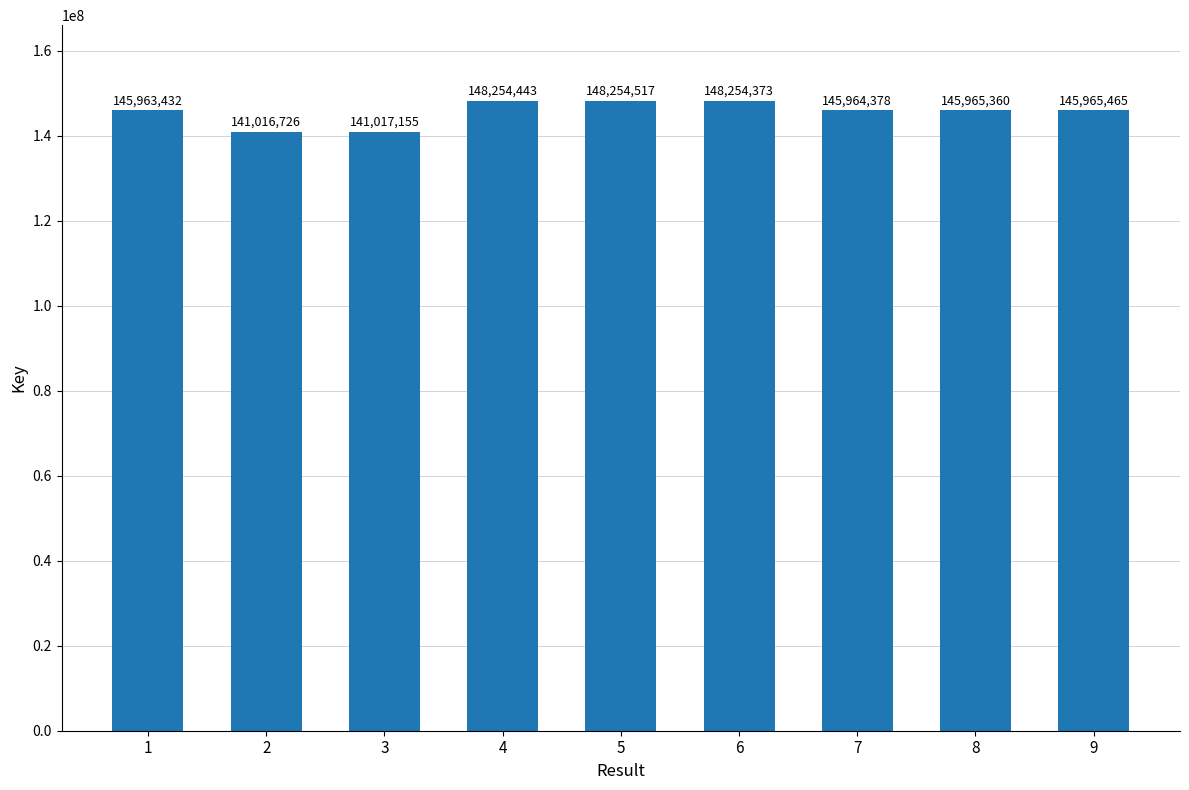

How many bars are there in total?

9